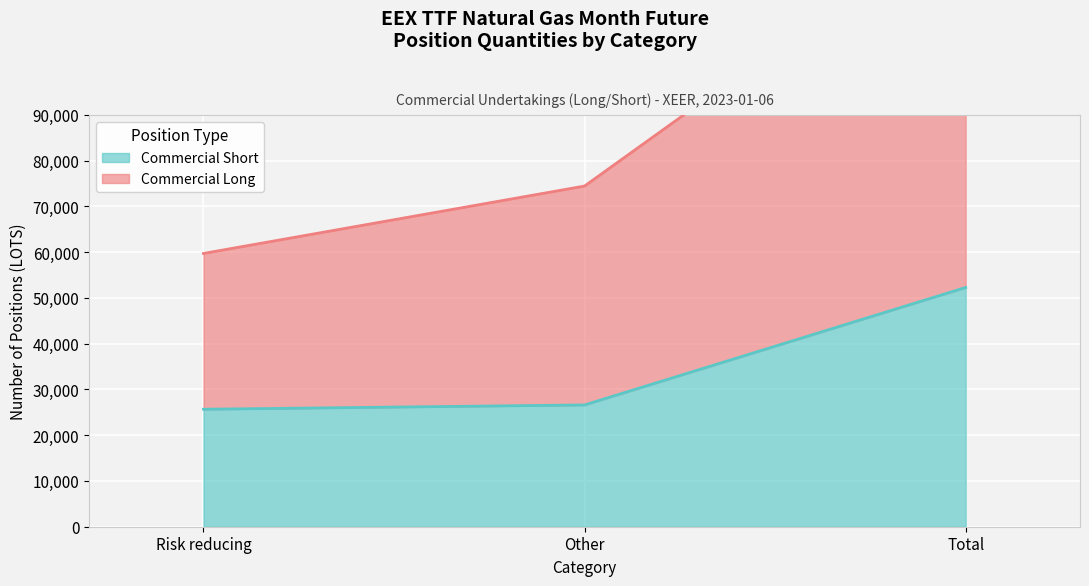

Reading right to left, list all the values displayed in this chart.

Commercial Long: 134166.9	74447.9	59719.0
Commercial Short: 52284.0	26613.0	25671.0